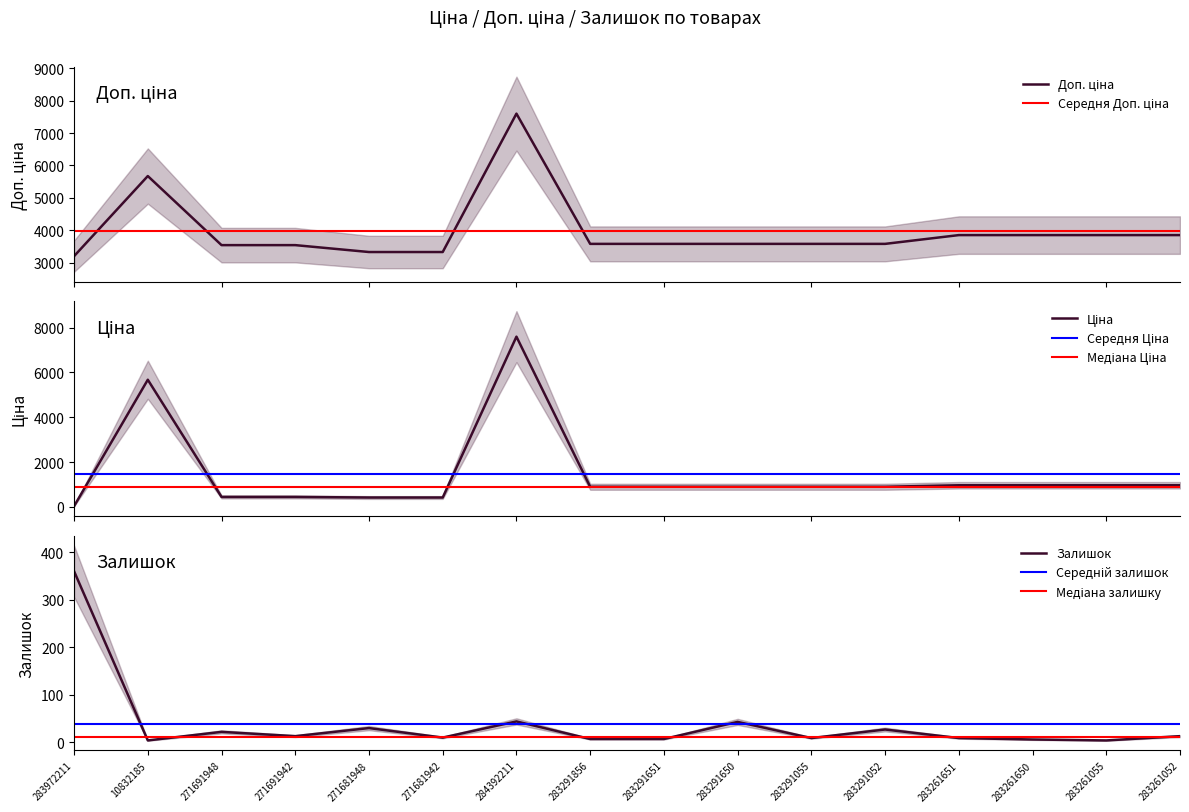

The value of Доп. ціна at 283261052 is 2595.4. True or false?

False